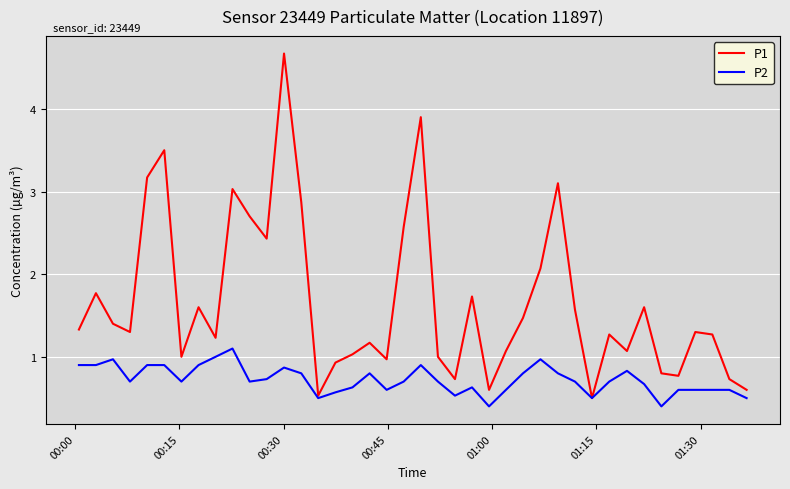

Which series has the largest range (max minus min)?

P1